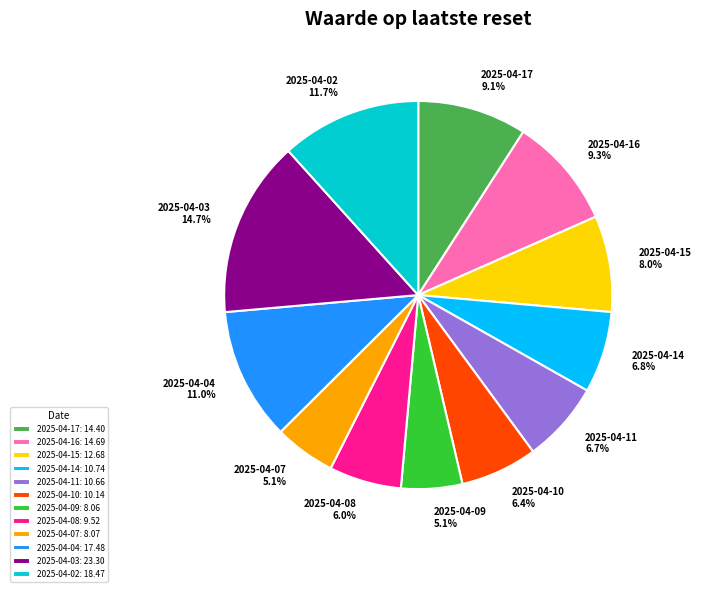

Does any single category account for the majority?

No